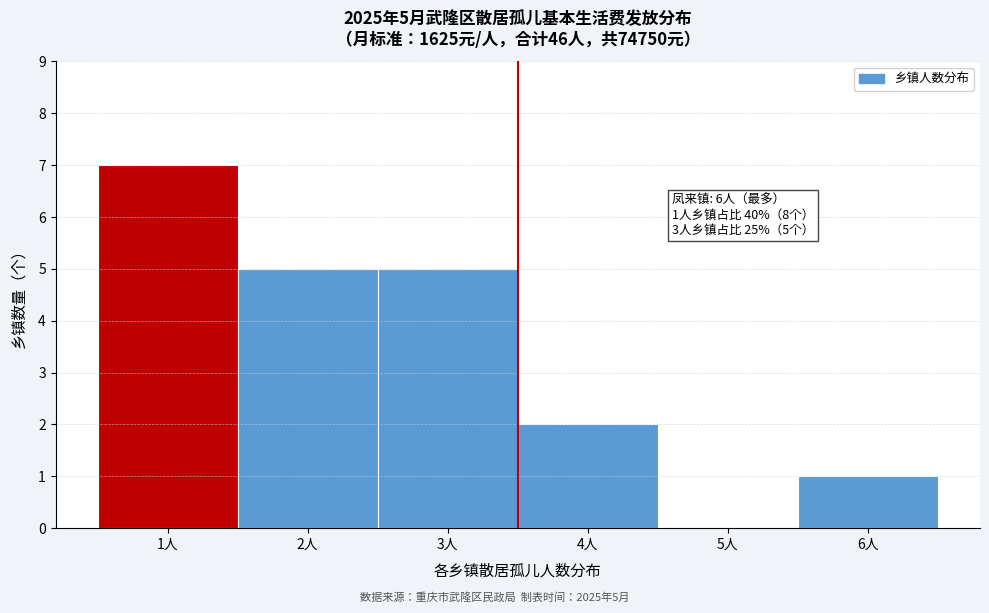

Which range on the x-axis has the tallest bar?

0.5 to 1.5